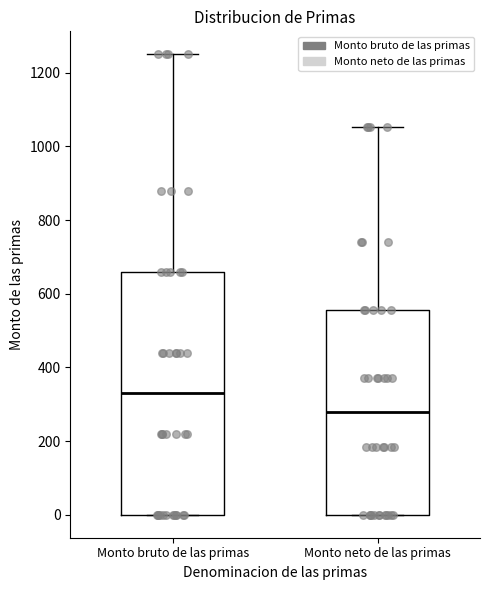

Reading left to right, read every box against the y-axis: the position of its median line, the range the box covers, and the ends of its whiskers. The values are not printed on the chart, so give them approximately, as read against the axis.

Monto bruto de las primas: median 340, box 0 to 660, whiskers 0 to 1260
Monto neto de las primas: median 280, box 0 to 560, whiskers 0 to 1060